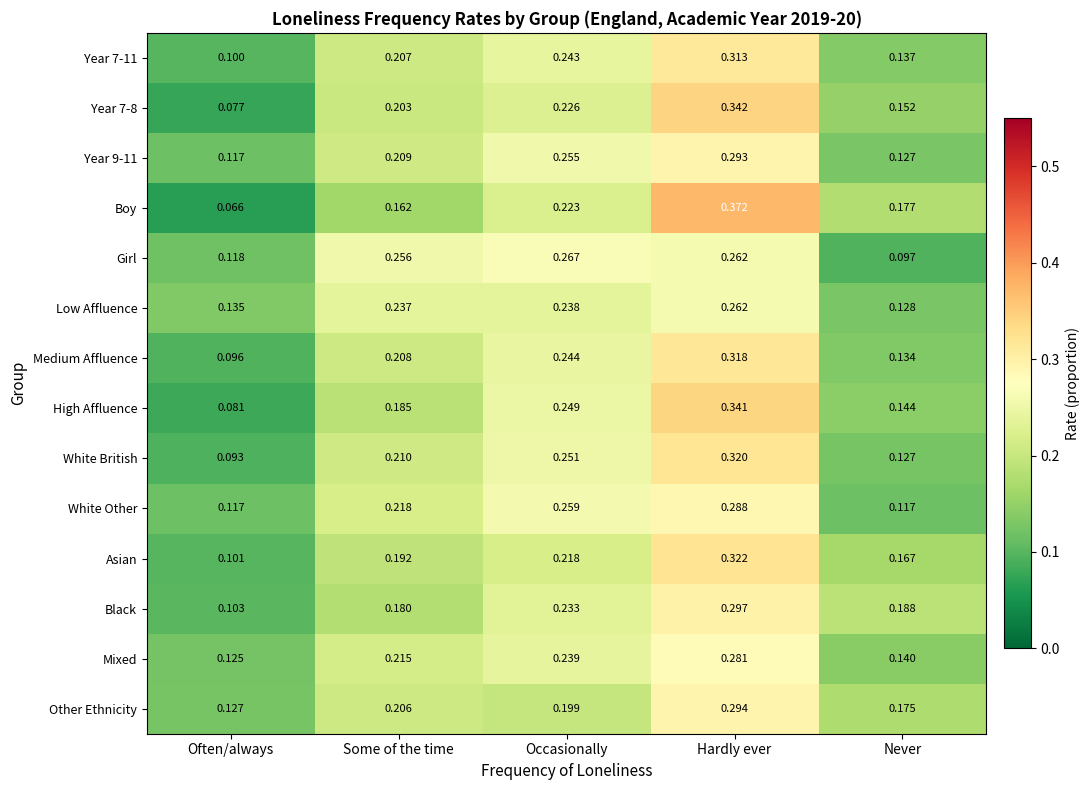

Is the value of Other Ethnicity at Some of the time greater than the value of White Other at Never?

Yes